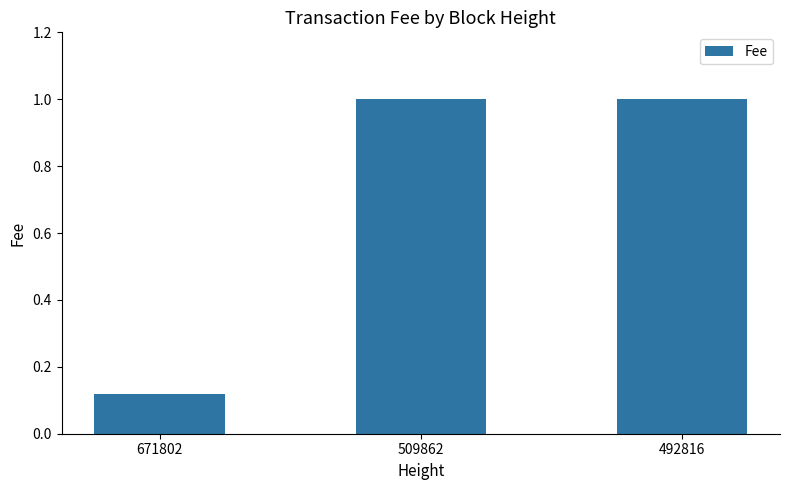

True or false: the data shows 0.6 at 509862.

False